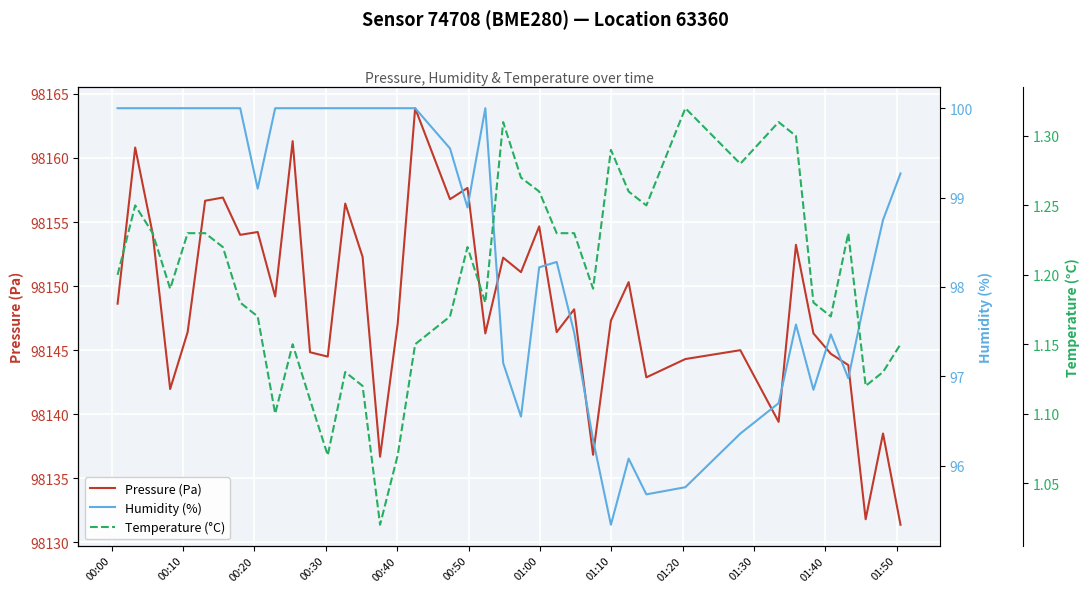

What is the lowest value of the Pressure (Pa) series?

98131.4